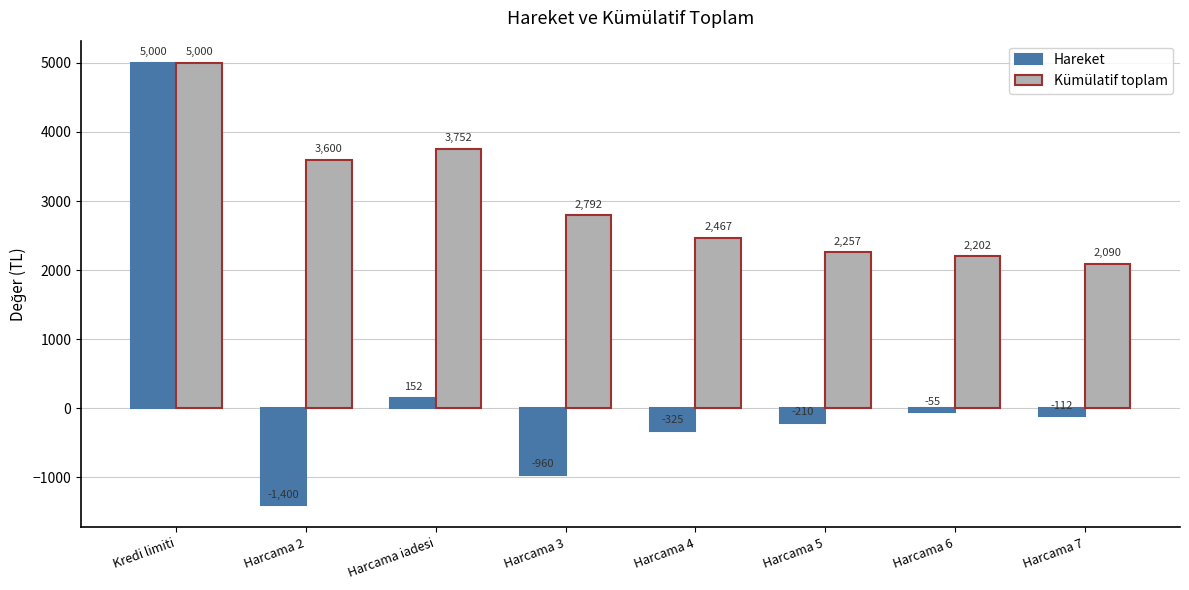

How many groups of bars are there?

8